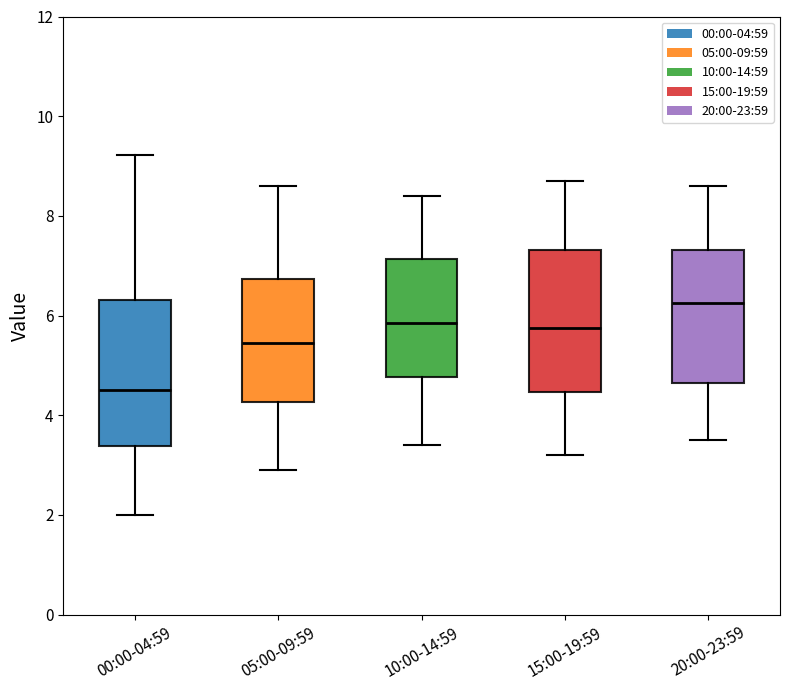

Which box's median line is the highest?

20:00-23:59